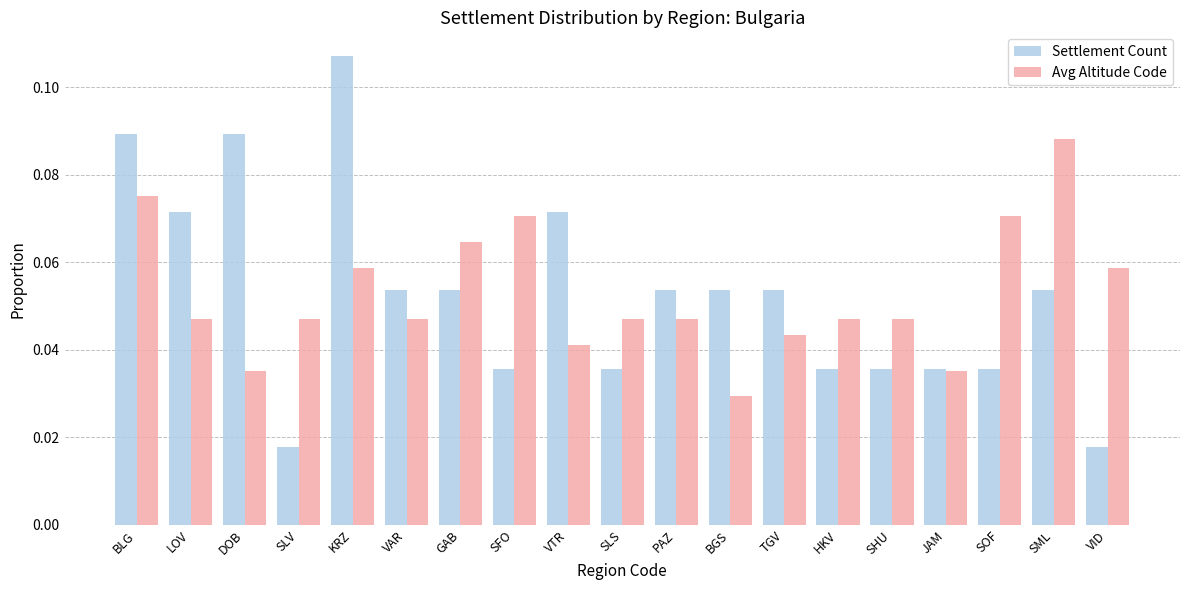

What is the sum of all Settlement Count values?

1.0